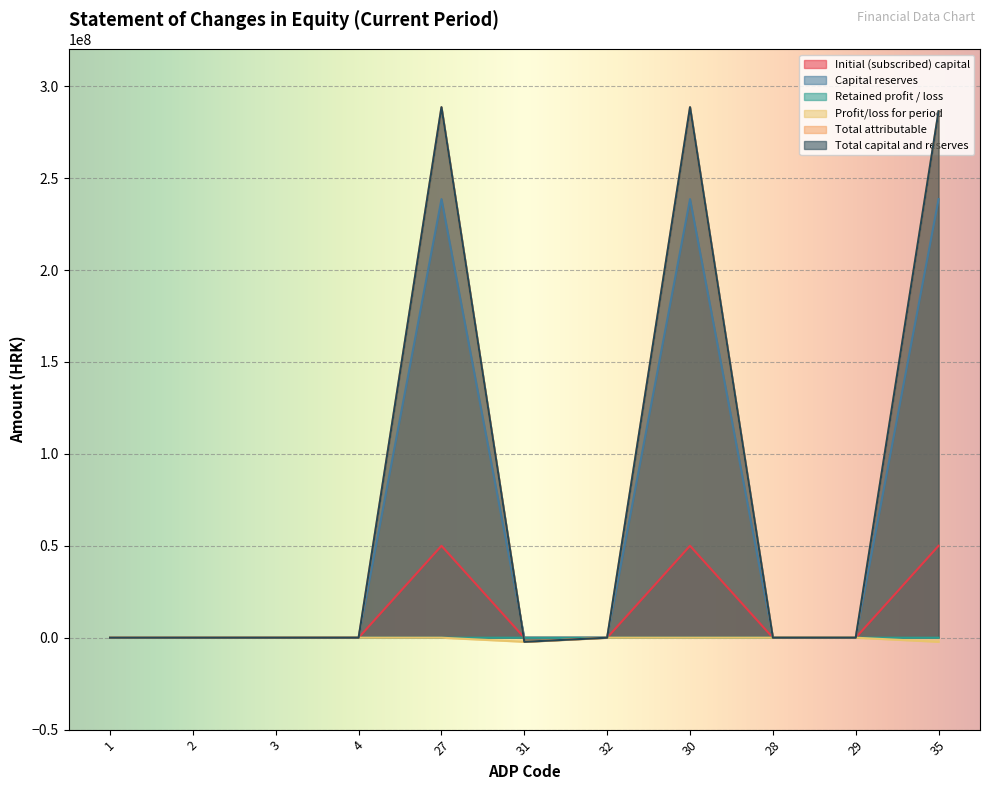

Rank the series at 29 from lowest to highest value.

Initial (subscribed) capital, Capital reserves, Retained profit / loss, Profit/loss for period, Total attributable, Total capital and reserves